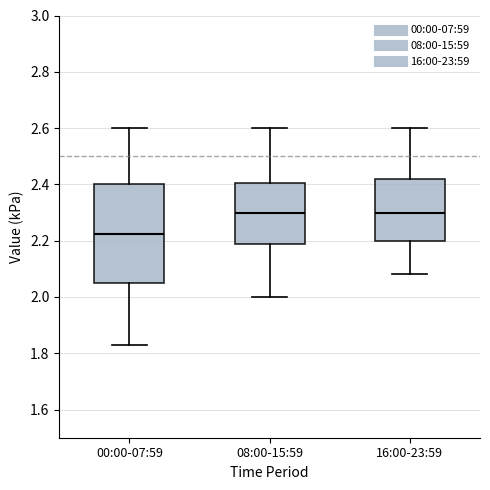

Reading left to right, transcribe this box plot: for each box, give where its median line is, the range the box spans, and where its two whiskers end, as read against the y-axis. The values are not printed on the chart, so give them approximately, as read against the axis.

00:00-07:59: median 2.22, box 2.06 to 2.40, whiskers 1.84 to 2.60
08:00-15:59: median 2.30, box 2.18 to 2.40, whiskers 2.00 to 2.60
16:00-23:59: median 2.30, box 2.20 to 2.42, whiskers 2.08 to 2.60